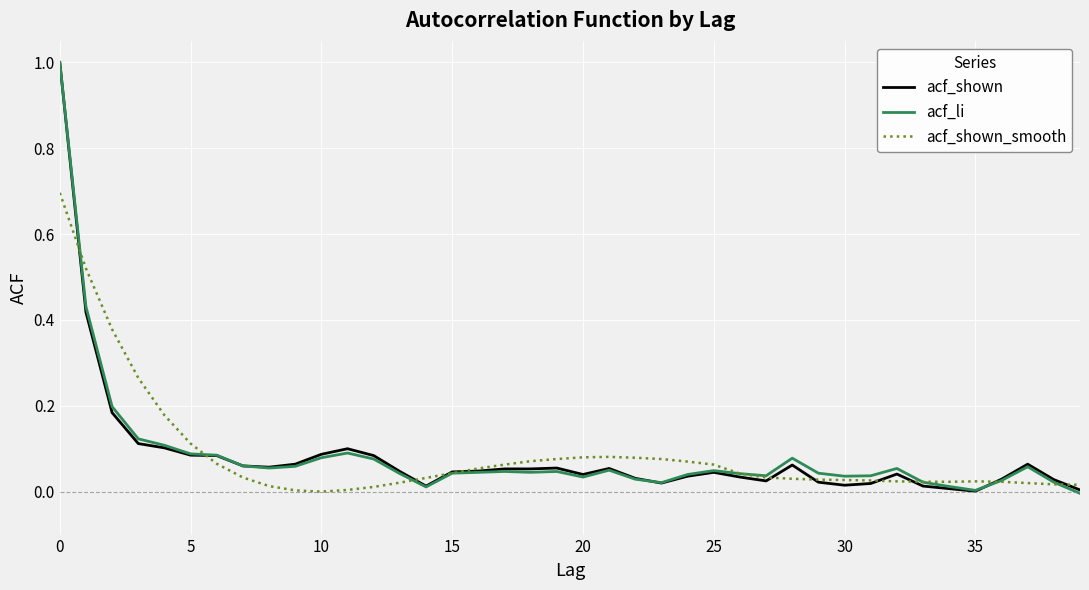

What is the greatest value displayed?

1.0